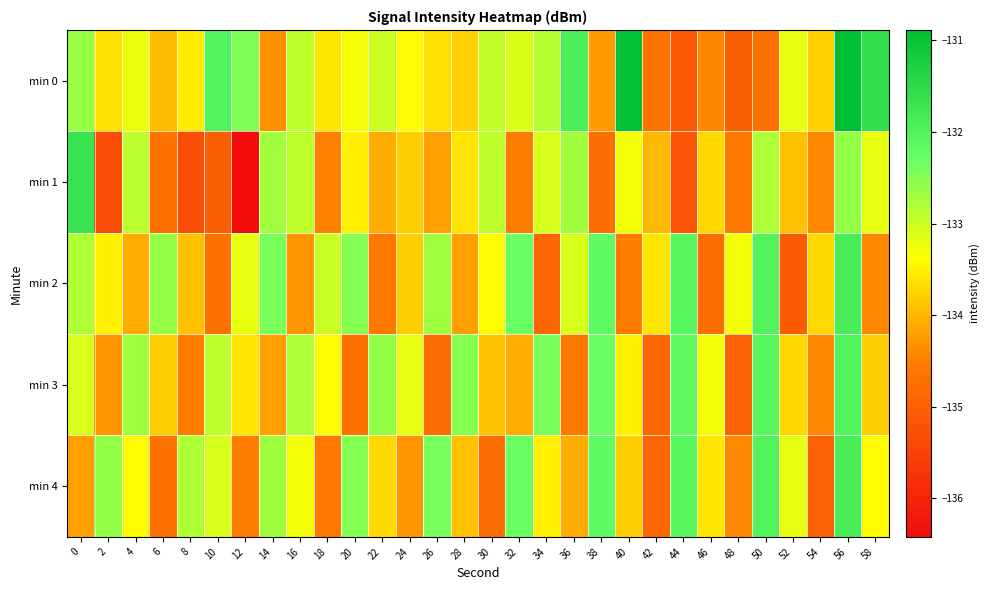

Reading left to right, list all the values displayed in this chart.

min 0: 0=-132.7	2=-133.6	4=-133.3	6=-133.9	8=-133.5	10=-132.0	12=-132.5	14=-134.3	16=-132.9	18=-133.6	20=-133.3	22=-133.0	24=-133.4	26=-133.7	28=-133.8	30=-132.9	32=-133.1	34=-132.9	36=-131.9	38=-134.3	40=-131.0	42=-134.7	44=-135.1	46=-134.4	48=-135.1	50=-134.7	52=-133.2	54=-133.8	56=-130.9	58=-131.6
min 1: 0=-131.7	2=-135.3	4=-132.9	6=-134.7	8=-135.3	10=-135.0	12=-136.4	14=-132.7	16=-132.9	18=-134.5	20=-133.5	22=-134.1	24=-133.8	26=-134.2	28=-133.6	30=-132.9	32=-134.5	34=-133.1	36=-132.7	38=-134.8	40=-133.3	42=-134.0	44=-135.2	46=-133.7	48=-134.6	50=-132.8	52=-133.9	54=-134.4	56=-132.6	58=-133.2
min 2: 0=-132.8	2=-133.5	4=-134.1	6=-132.6	8=-133.9	10=-134.7	12=-133.2	14=-132.4	16=-134.3	18=-133.0	20=-132.5	22=-134.6	24=-133.8	26=-132.7	28=-134.2	30=-133.4	32=-132.3	34=-134.9	36=-133.1	38=-132.2	40=-134.5	42=-133.6	44=-132.1	46=-134.8	48=-133.3	50=-132.0	52=-135.1	54=-133.7	56=-131.9	58=-134.4
min 3: 0=-133.1	2=-134.3	4=-132.7	6=-133.8	8=-134.5	10=-132.9	12=-133.6	14=-134.2	16=-132.8	18=-133.4	20=-134.7	22=-132.6	24=-133.2	26=-134.8	28=-132.5	30=-133.9	32=-134.1	34=-132.4	36=-134.6	38=-132.3	40=-133.5	42=-134.9	44=-132.2	46=-133.3	48=-135.0	50=-132.1	52=-133.7	54=-134.4	56=-132.0	58=-133.8
min 4: 0=-134.2	2=-132.6	4=-133.4	6=-134.7	8=-132.8	10=-133.1	12=-134.5	14=-132.7	16=-133.3	18=-134.6	20=-132.5	22=-133.7	24=-134.3	26=-132.4	28=-133.9	30=-134.8	32=-132.3	34=-133.5	36=-134.1	38=-132.2	40=-133.8	42=-134.9	44=-132.1	46=-133.6	48=-134.4	50=-132.0	52=-133.2	54=-135.0	56=-131.9	58=-133.4